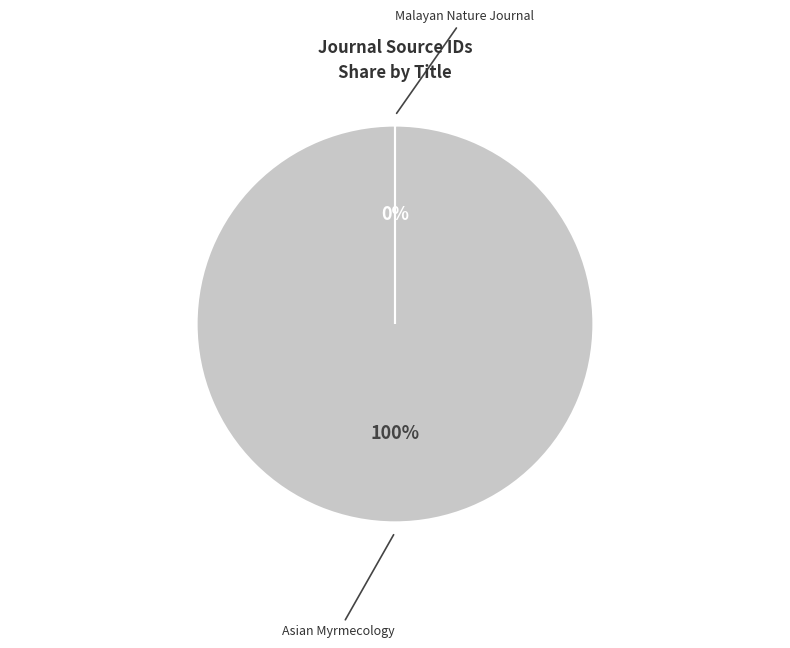

What is the majority slice?

Asian Myrmecology